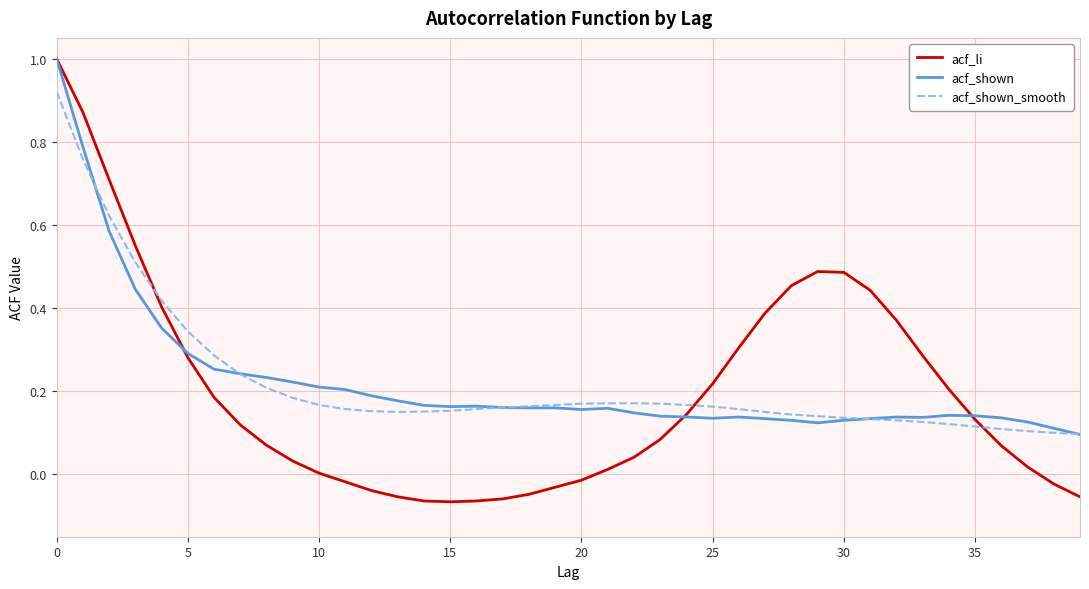

Does the chart have visible grid lines?

Yes